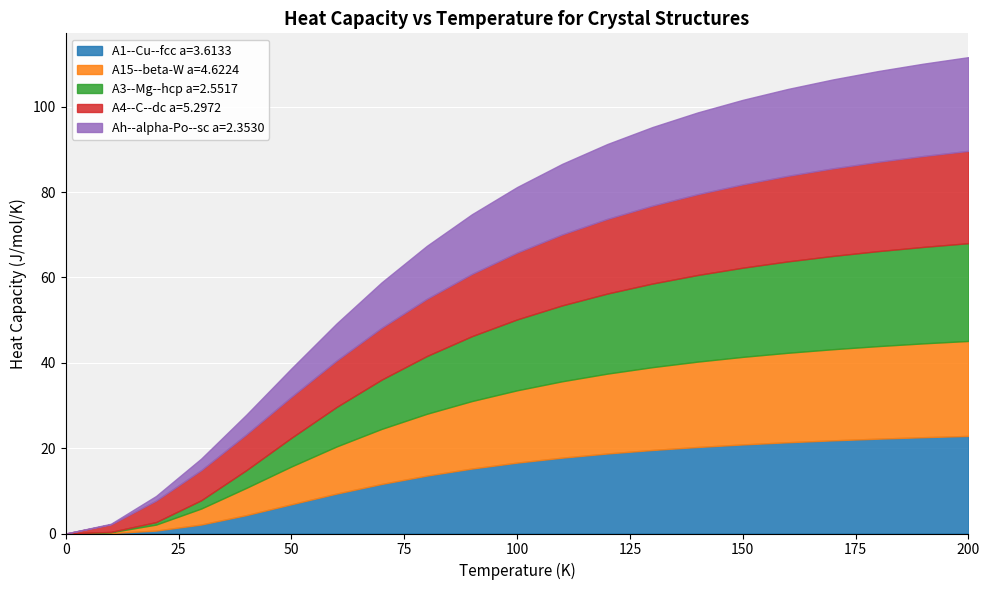

Reading left to right, list all the values displayed in this chart.

A1--Cu--fcc a=3.6133: 0=0.0	10=0.1	20=0.7	30=2.1	40=4.3	50=6.9	60=9.4	70=11.6	80=13.6	90=15.2	100=16.6	110=17.8	120=18.7	130=19.6	140=20.3	150=20.9	160=21.4	170=21.8	180=22.2	190=22.6	200=22.9
A15--beta-W a=4.6224: 0=0.0	10=0.2	20=1.4	30=3.7	40=6.4	50=8.9	60=11.0	70=12.9	80=14.5	90=15.8	100=16.9	110=17.9	120=18.7	130=19.4	140=20.0	150=20.5	160=21.0	170=21.3	180=21.7	190=22.0	200=22.2
A3--Mg--hcp a=2.5517: 0=0.0	10=0.1	20=0.6	30=1.9	40=4.1	50=6.7	60=9.3	70=11.5	80=13.5	90=15.2	100=16.6	110=17.8	120=18.8	130=19.6	140=20.3	150=20.9	160=21.4	170=21.9	180=22.3	190=22.6	200=22.9
A4--C--dc a=5.2972: 0=0.0	10=1.8	20=5.0	30=7.1	40=8.4	50=9.6	60=10.9	70=12.2	80=13.4	90=14.6	100=15.7	110=16.6	120=17.5	130=18.3	140=18.9	150=19.5	160=20.1	170=20.5	180=20.9	190=21.3	200=21.6
Ah--alpha-Po--sc a=2.3530: 0=0.0	10=0.2	20=1.1	30=2.7	40=4.6	50=6.7	60=8.7	70=10.6	80=12.4	90=14.0	100=15.3	110=16.5	120=17.5	130=18.4	140=19.1	150=19.8	160=20.3	170=20.8	180=21.3	190=21.6	200=22.0